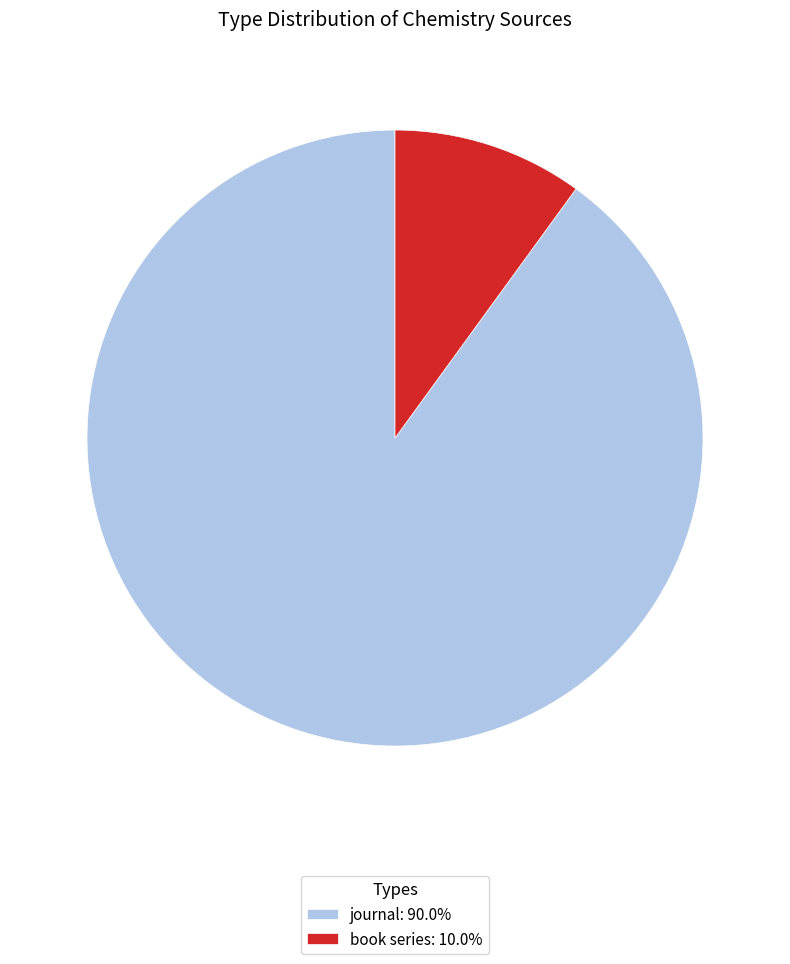

Rank the categories by value from highest to lowest.

journal, book series